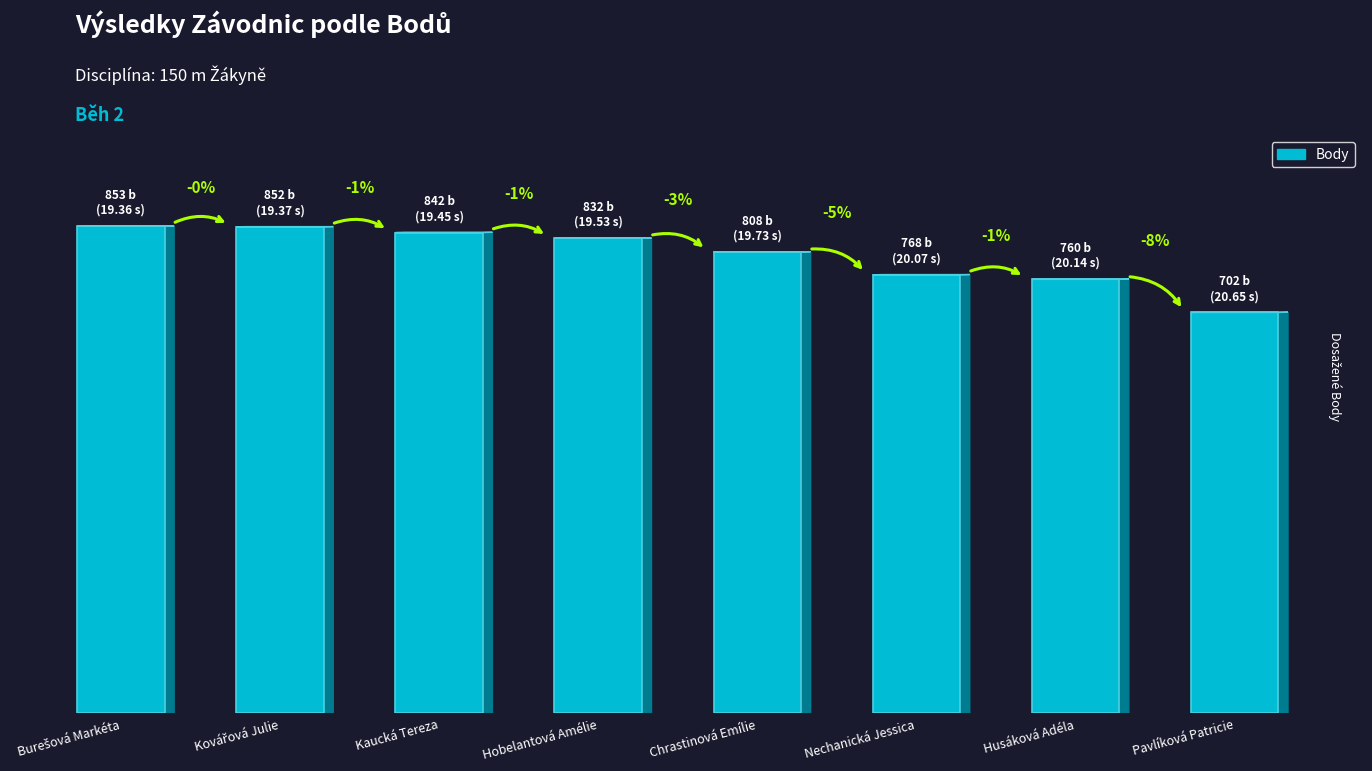

Are the bars horizontal?

No